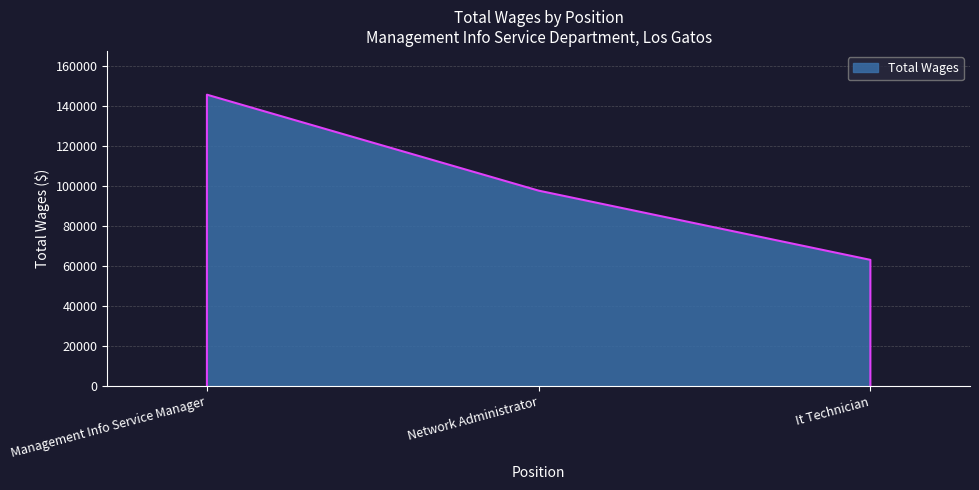

The value at Network Administrator is 97739. True or false?

True